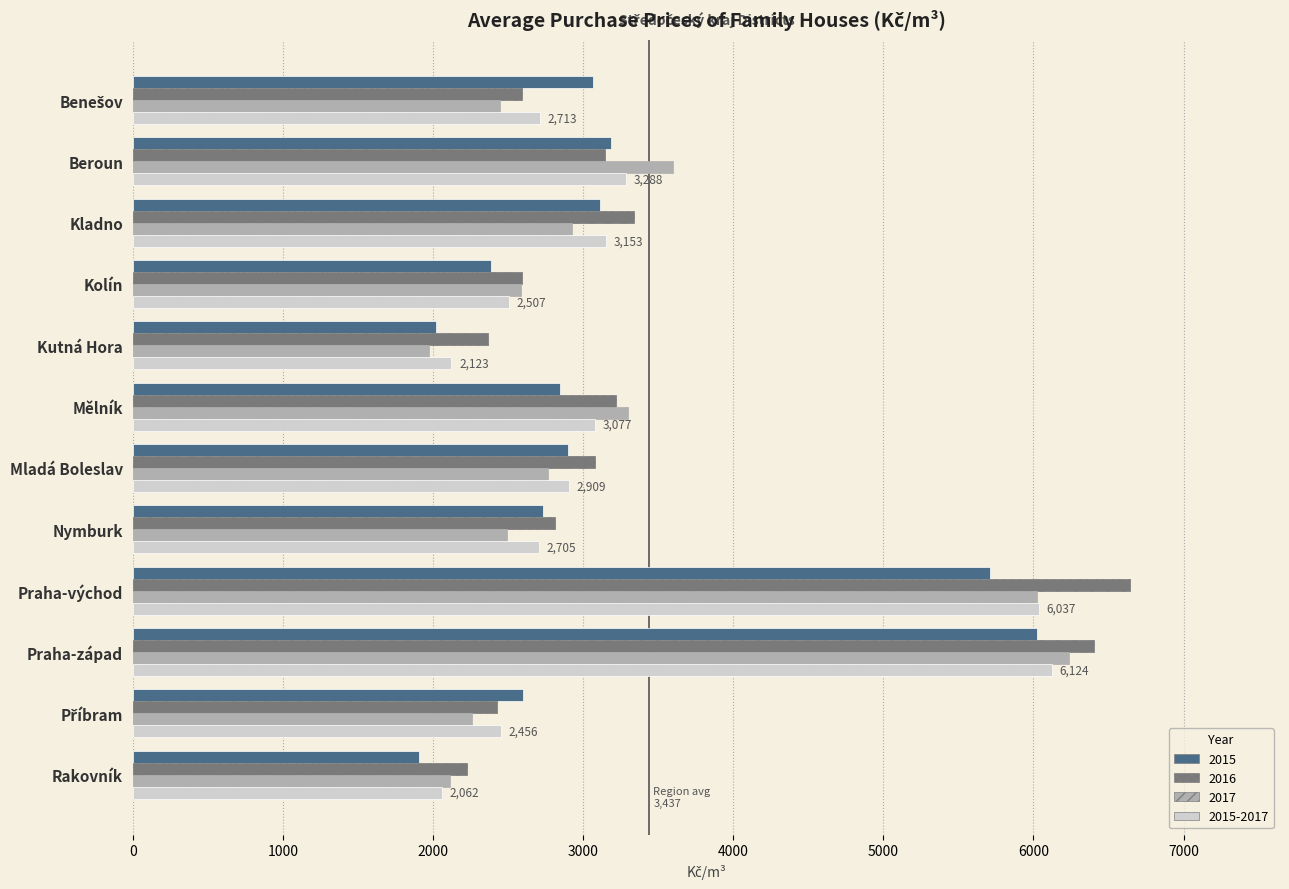

Which category has the highest value in the 2017 series?

Praha-západ